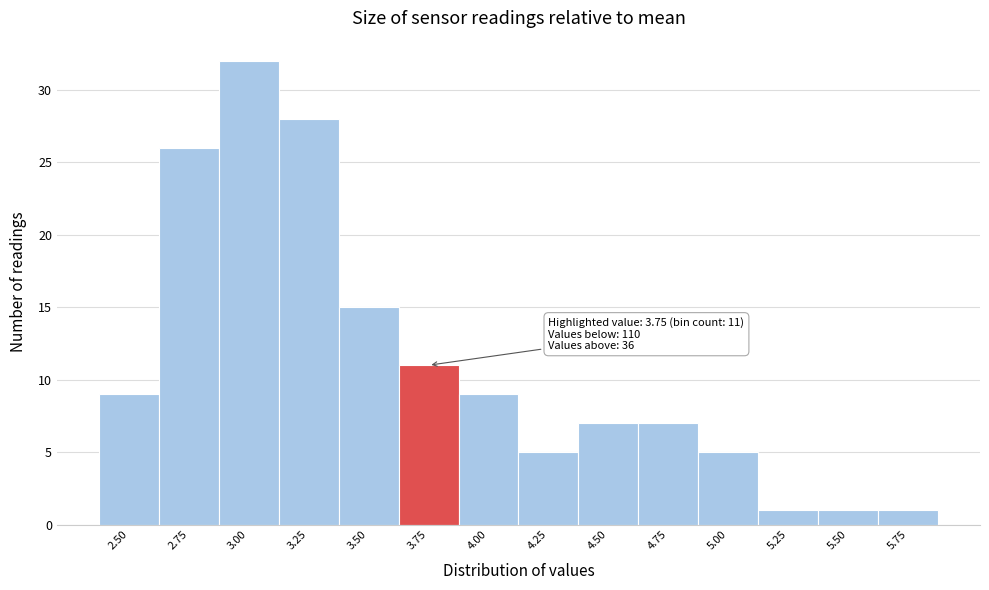

Reading left to right, list all the values displayed in this chart.

9	26	32	28	15	11	9	5	7	7	5	1	1	1